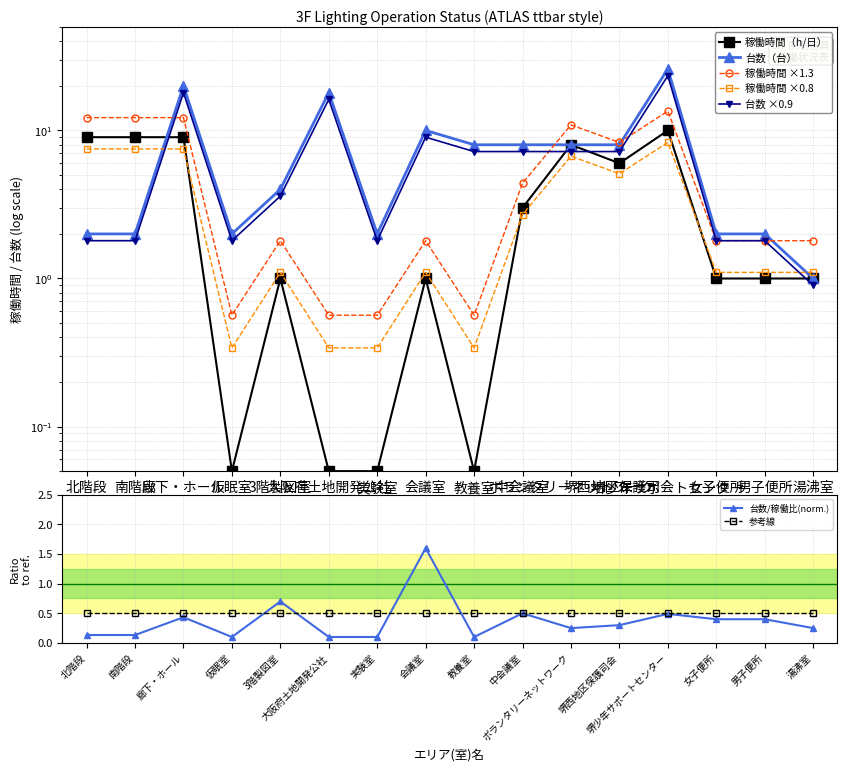

Which category has the highest value in the 台数（台） series?

堺少年サポートセンター